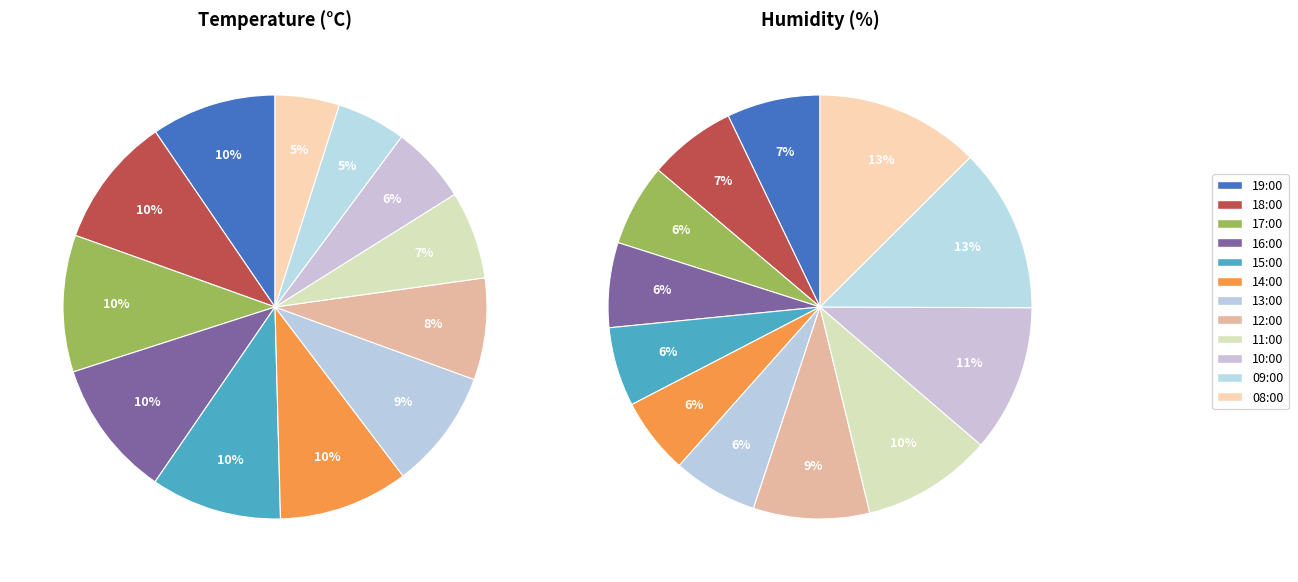

To the nearest percent, what portion does 08:00 represent?

5%